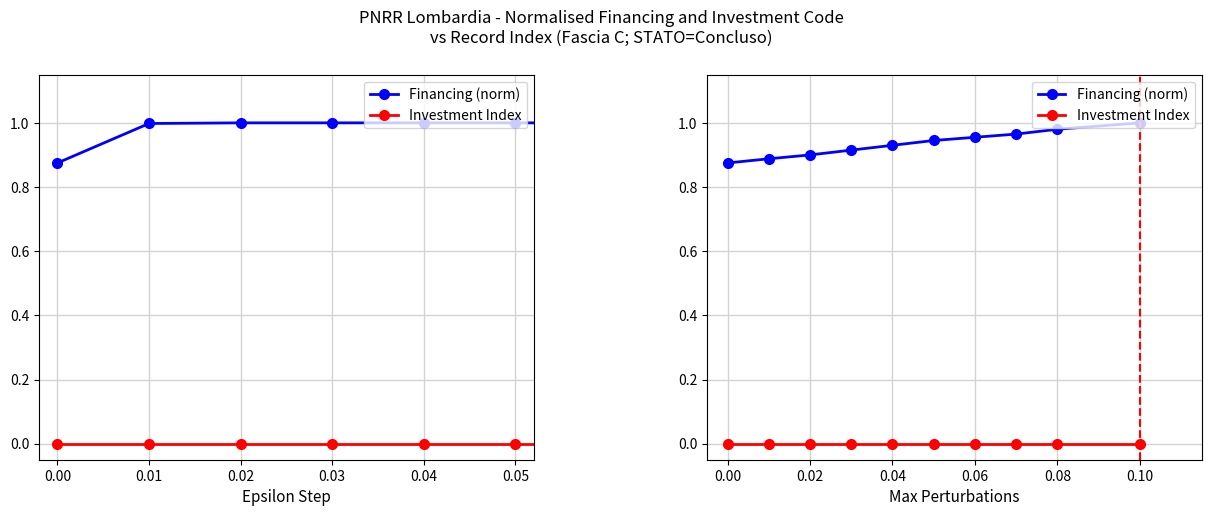

True or false: Financing (norm) has a value of 0.9 at 0.04.

True